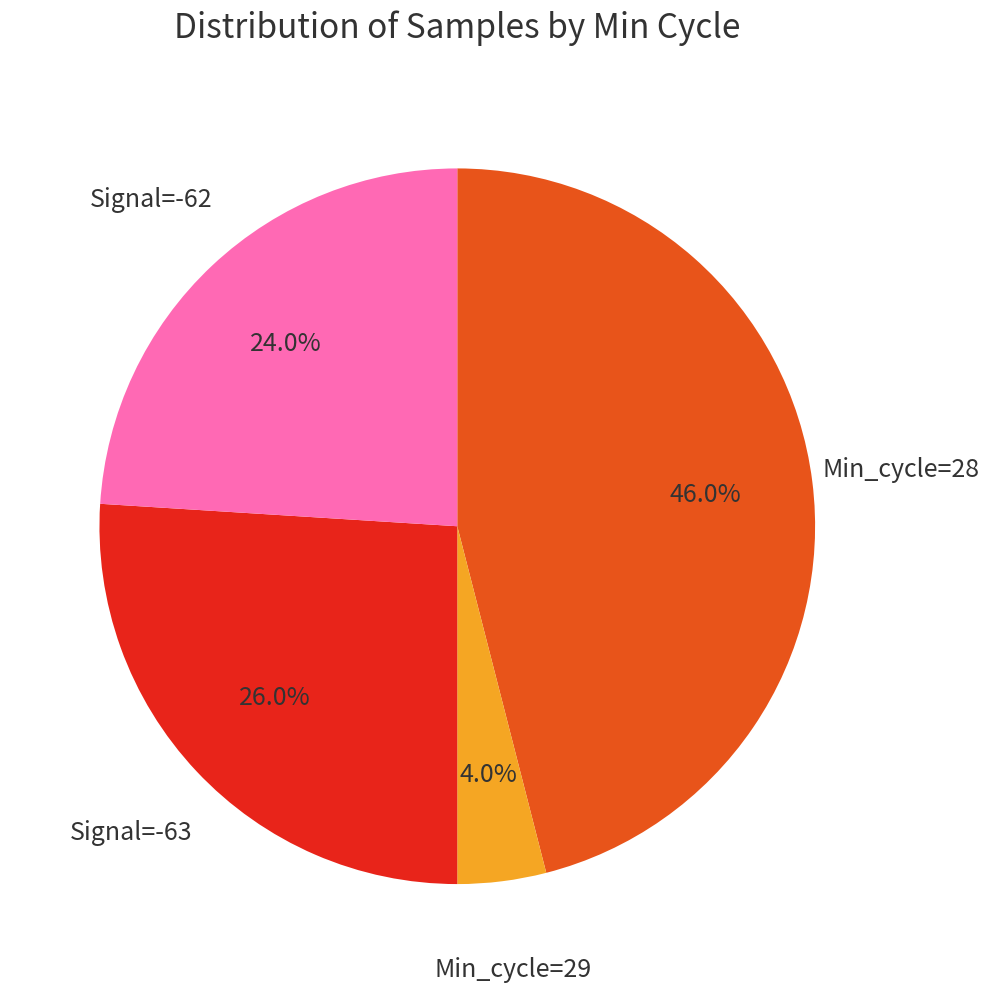

Is there any slice that represents more than half of the pie?

No